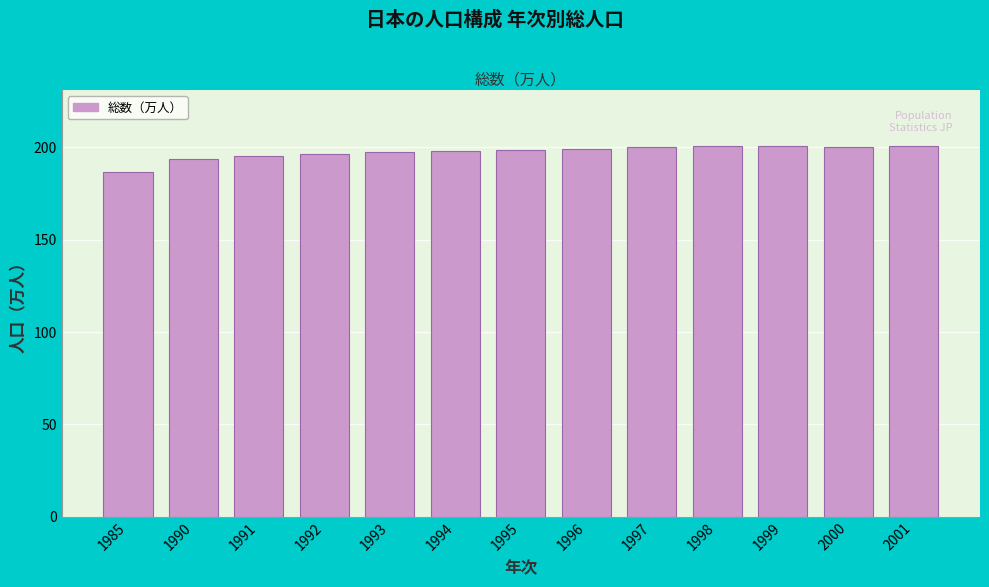

Approximately how many times larger is the value at 1993 compared to 1991?

1.0